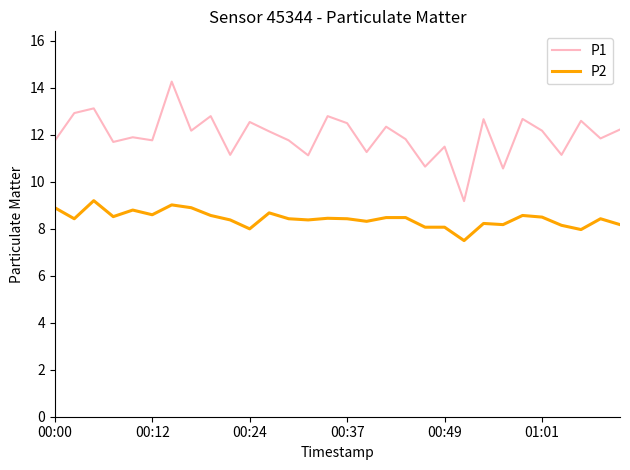

True or false: P1 and P2 cross at least once.

False